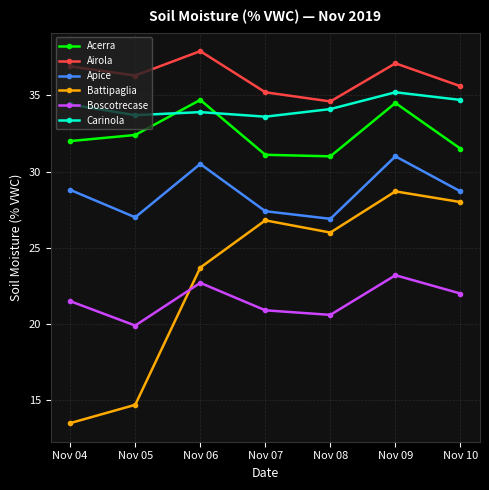

List the series in order of their peak value, lowest first.

Boscotrecase, Battipaglia, Apice, Acerra, Carinola, Airola